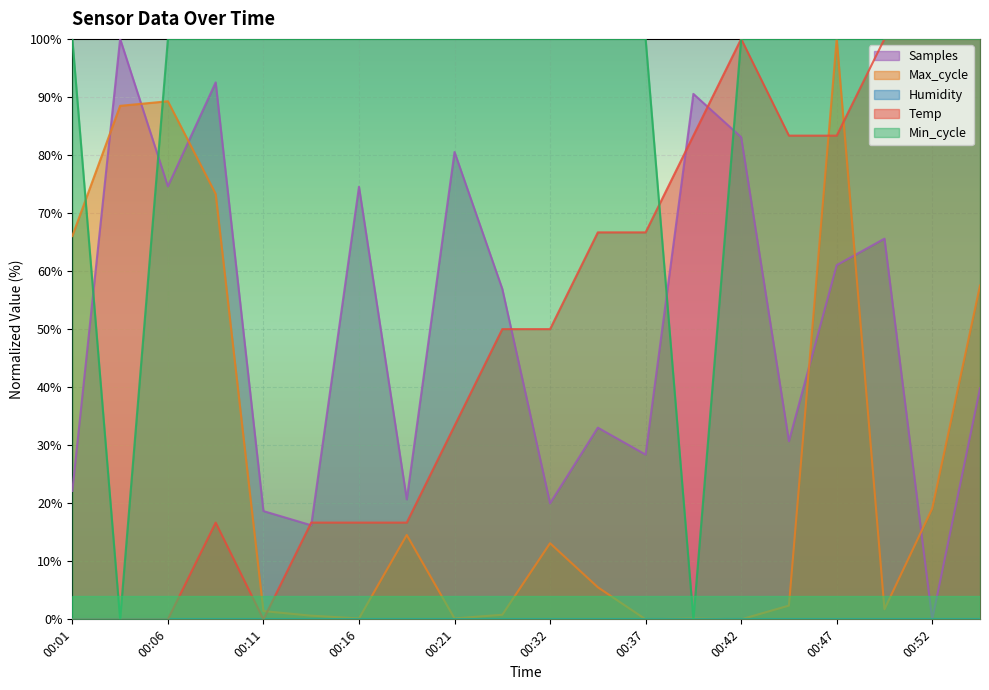

Where do Min_cycle and Samples first cross each other?

00:01 and 00:04